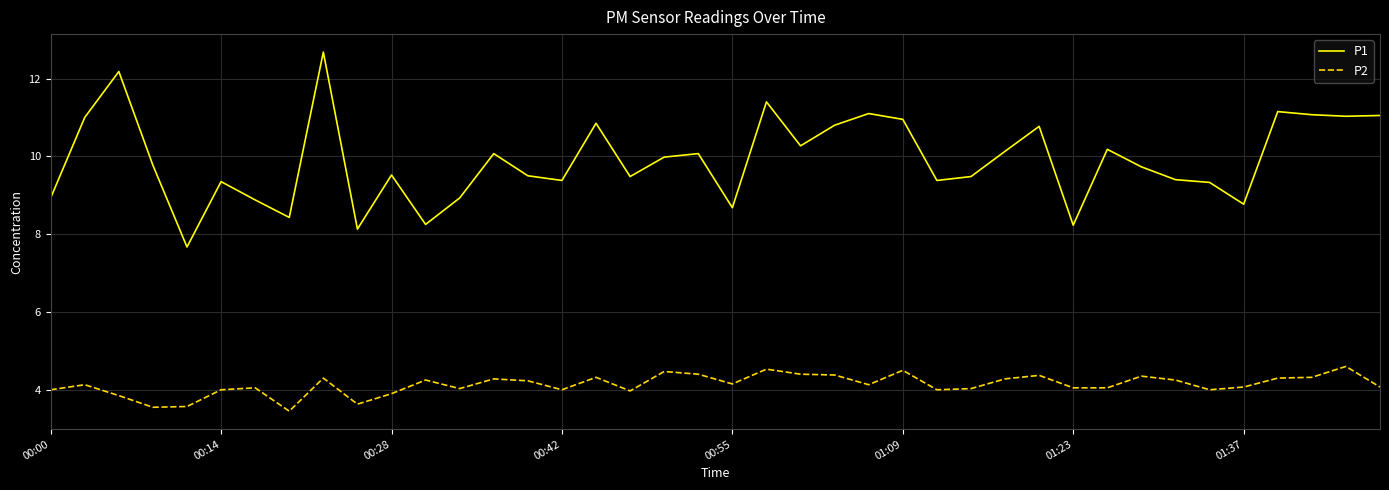

Which series has the largest total across all categories?

P1